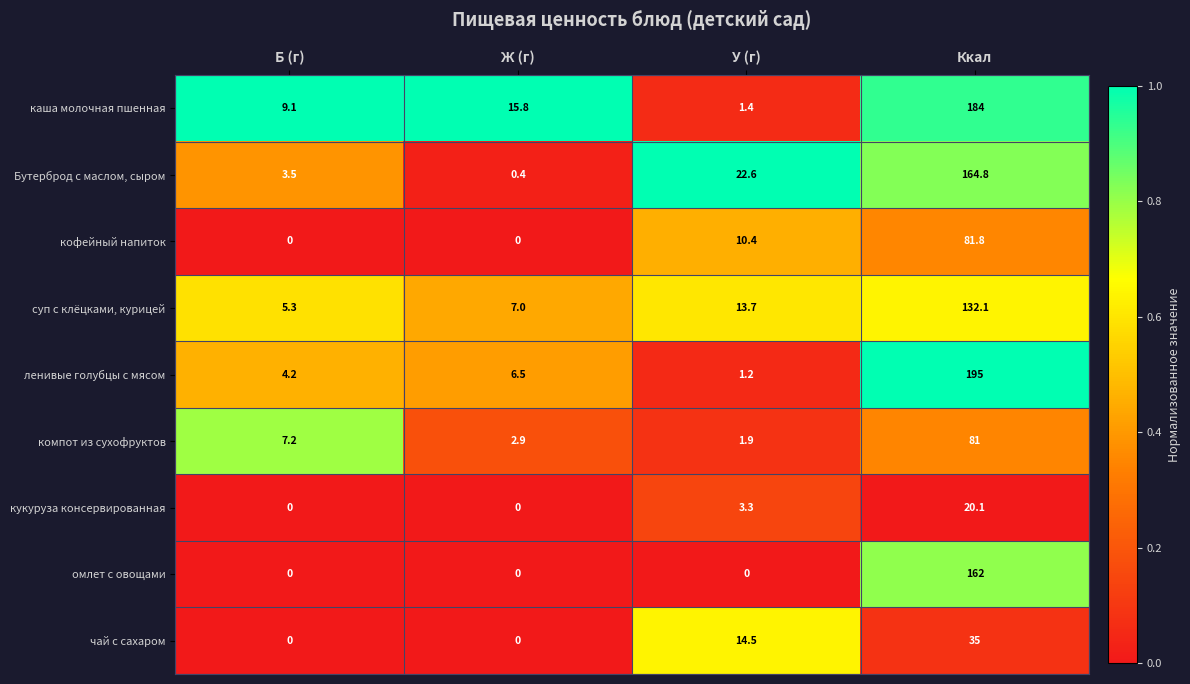

Is the value of чай с сахаром at Ккал greater than the value of каша молочная пшенная at Ж (г)?

Yes